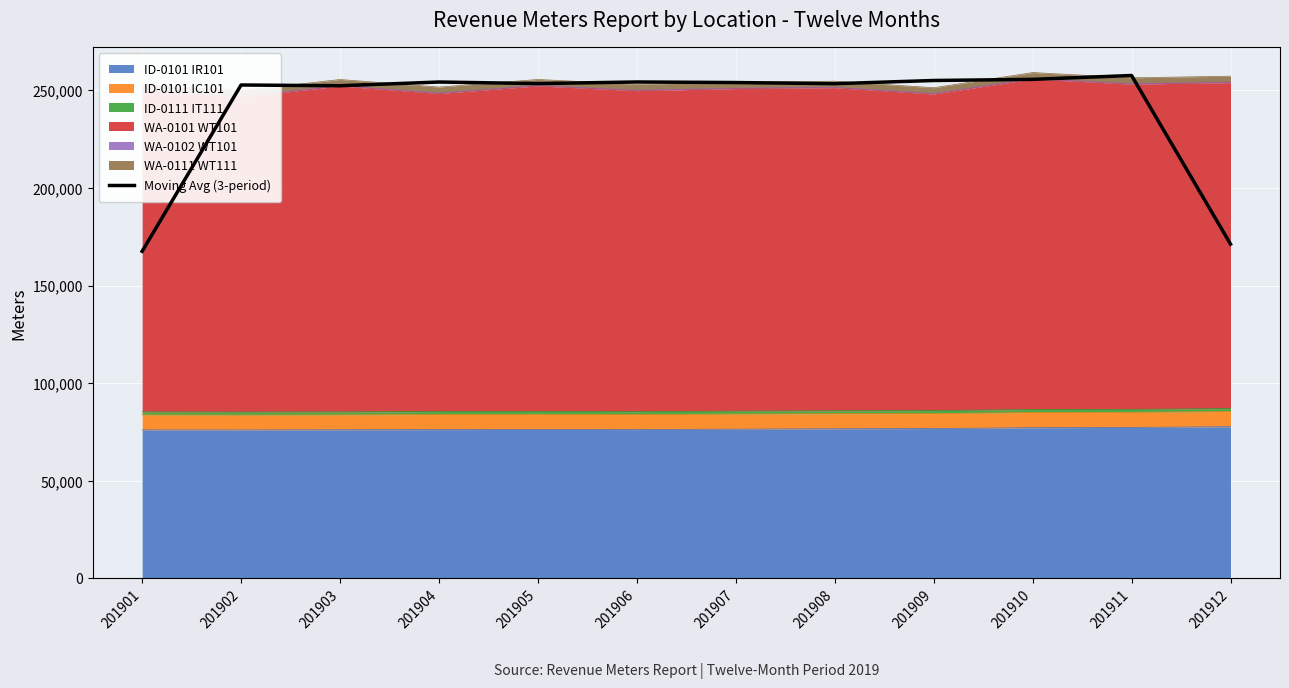

Count the number of values greater than 253970.

6